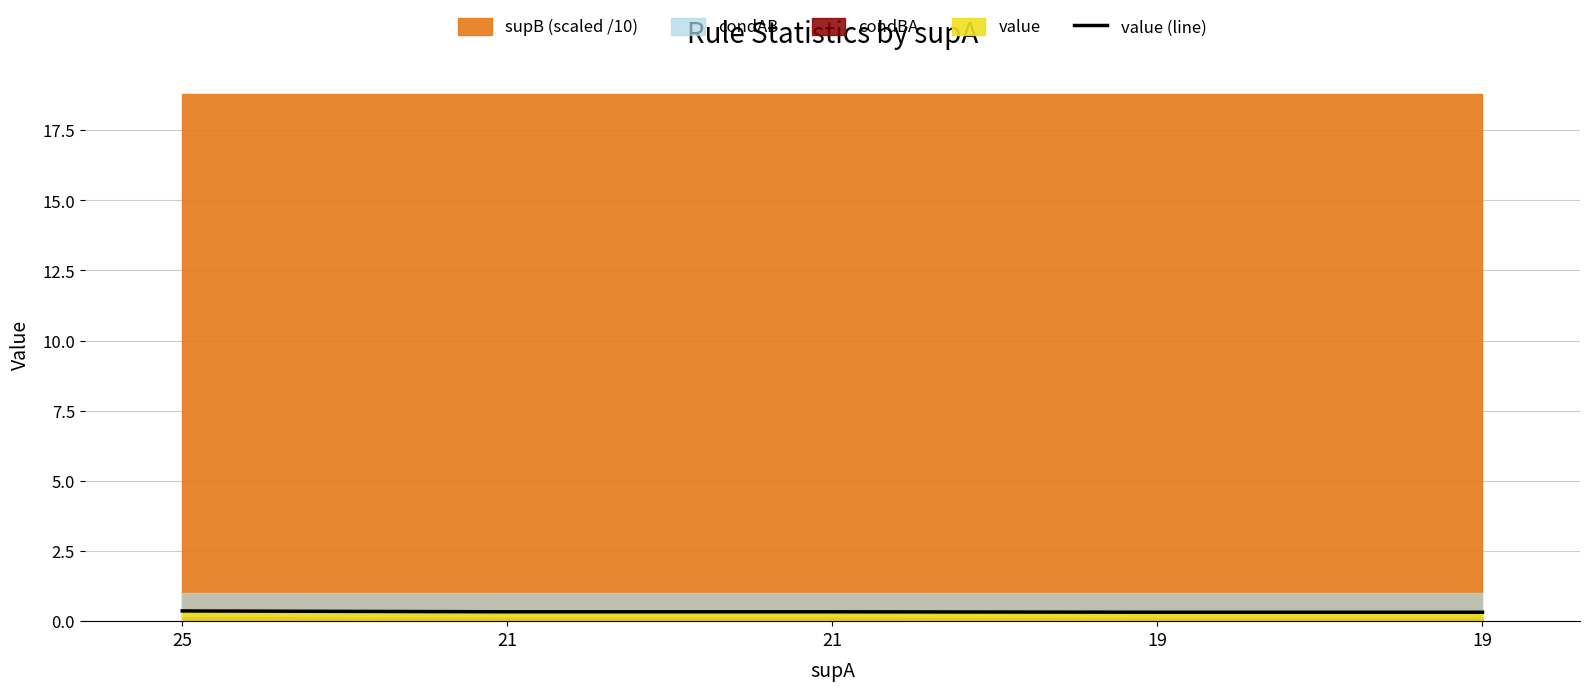

How many lines are shown in the chart?

1